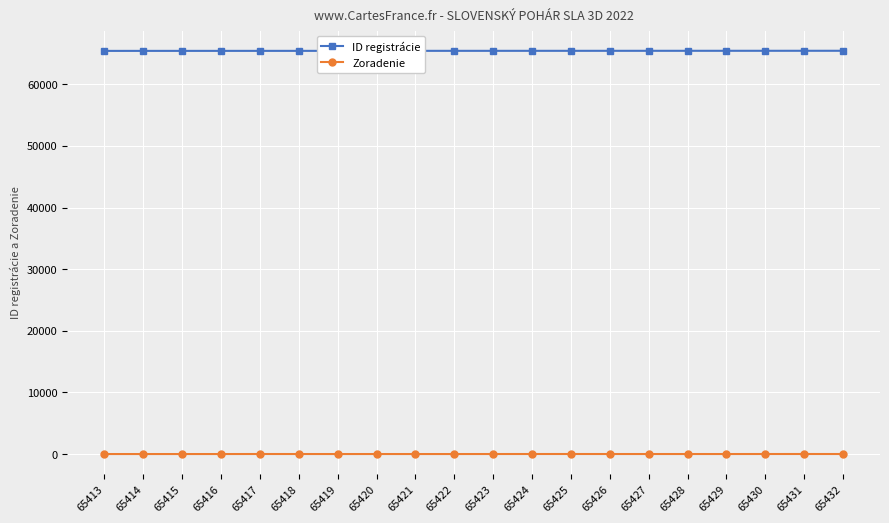

Is this an area chart (filled region under the line)?

No